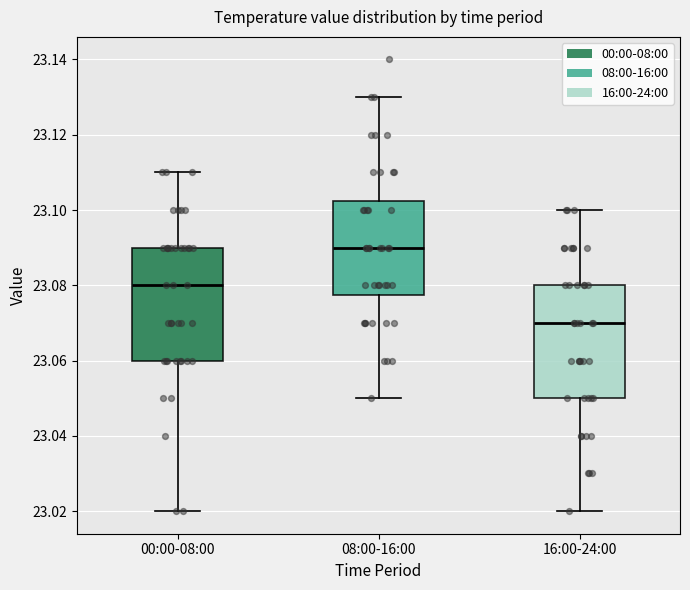

Reading left to right, read every box against the y-axis: the position of its median line, the range the box covers, and the ends of its whiskers. The values are not printed on the chart, so give them approximately, as read against the axis.

00:00-08:00: median 23.080, box 23.060 to 23.090, whiskers 23.020 to 23.110
08:00-16:00: median 23.090, box 23.078 to 23.102, whiskers 23.050 to 23.130
16:00-24:00: median 23.070, box 23.050 to 23.080, whiskers 23.020 to 23.100